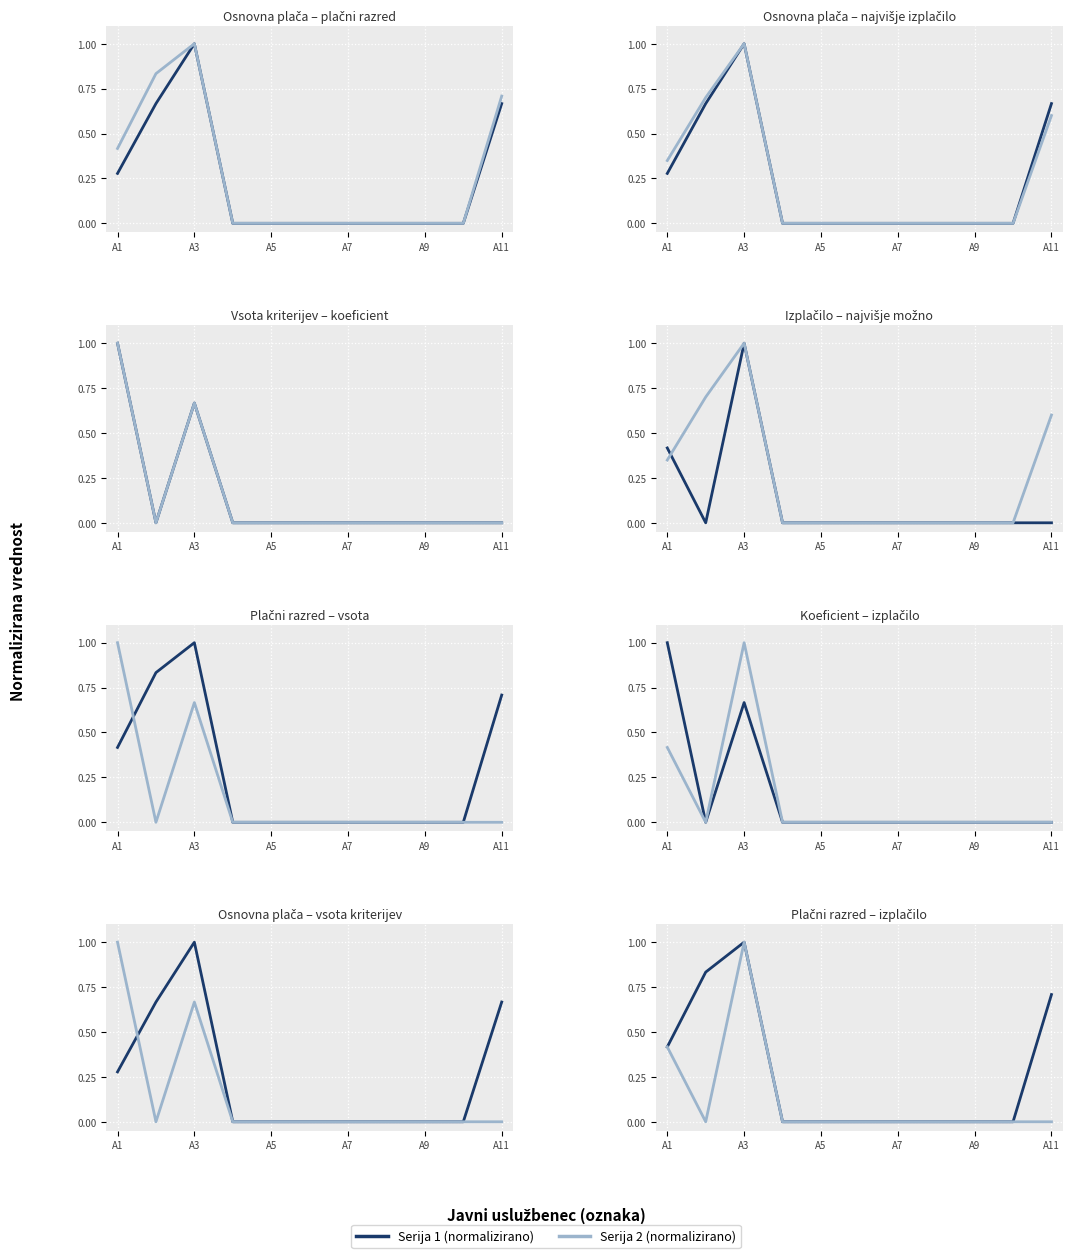

At how many categories does at least one series exceed 0?

4